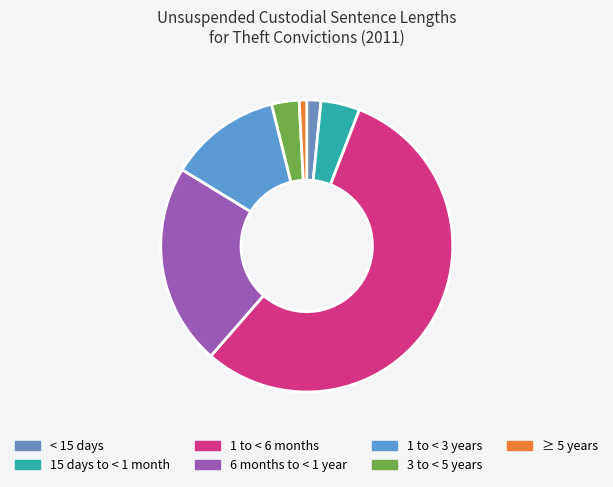

Is it true that 1 to < 6 months is 2% of the pie?

False